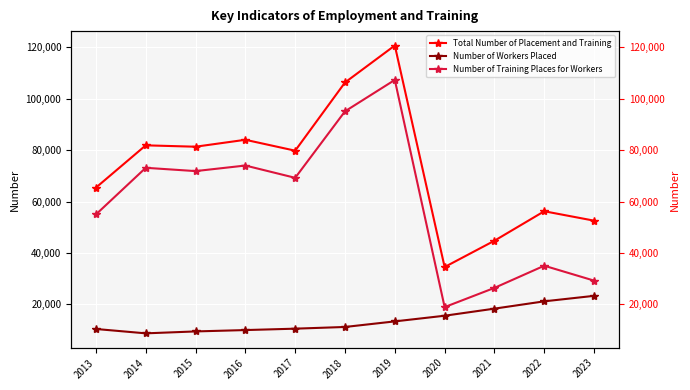

What is the sum of all Number of Training Places for Workers values?

655503